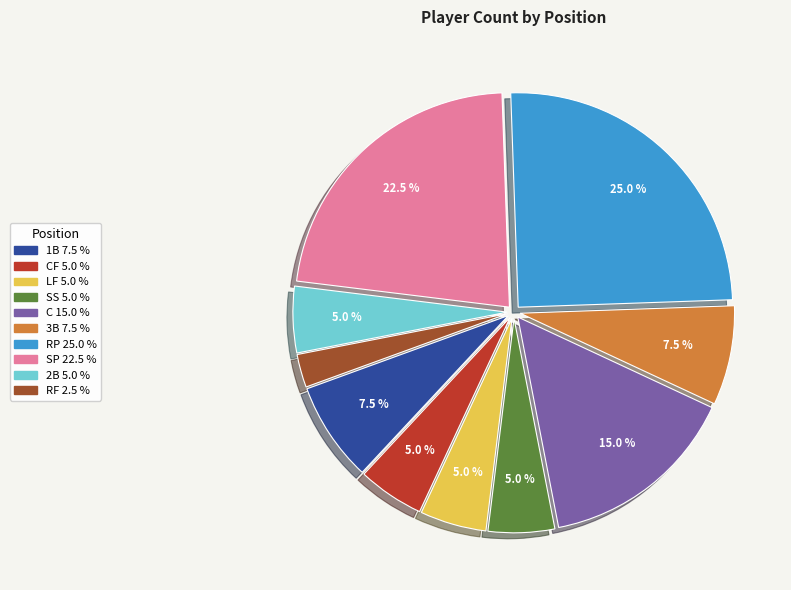

To the nearest percent, what is the average slice percentage?

10%